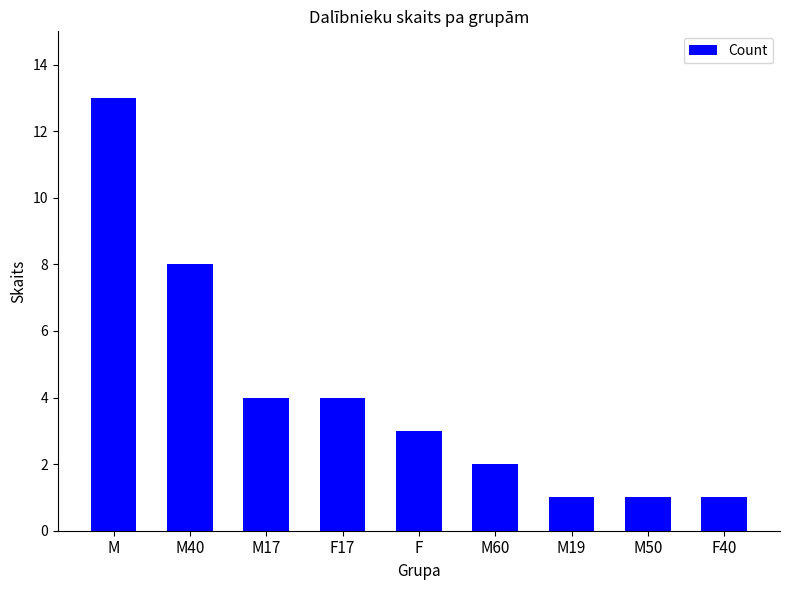

What is the maximum value shown in the chart?

13